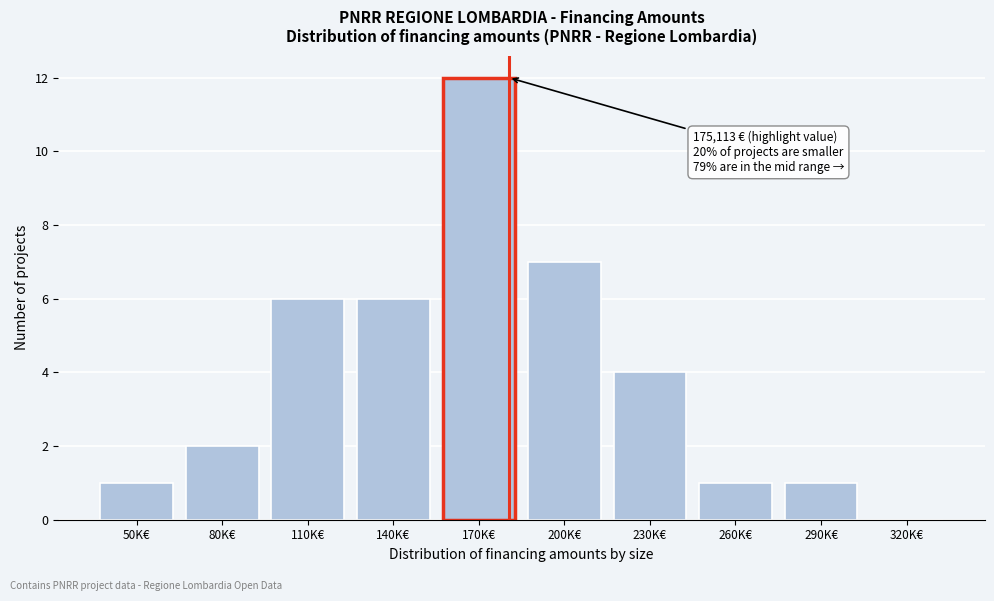

Reading left to right, list all the values displayed in this chart.

50K€=1	80K€=2	110K€=6	140K€=6	170K€=12	200K€=7	230K€=4	260K€=1	290K€=1	320K€=0